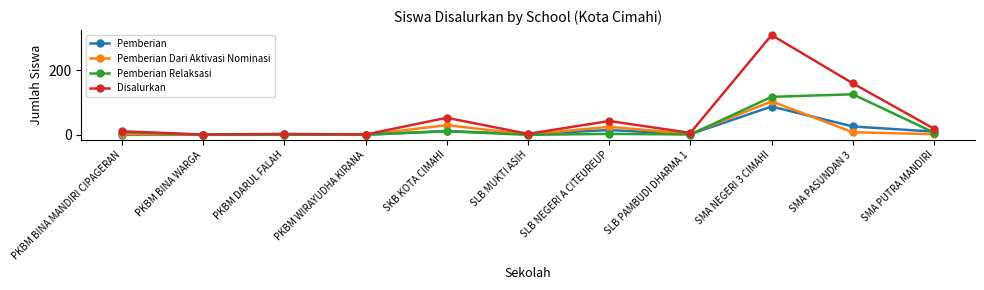

Is this an area chart (filled region under the line)?

No